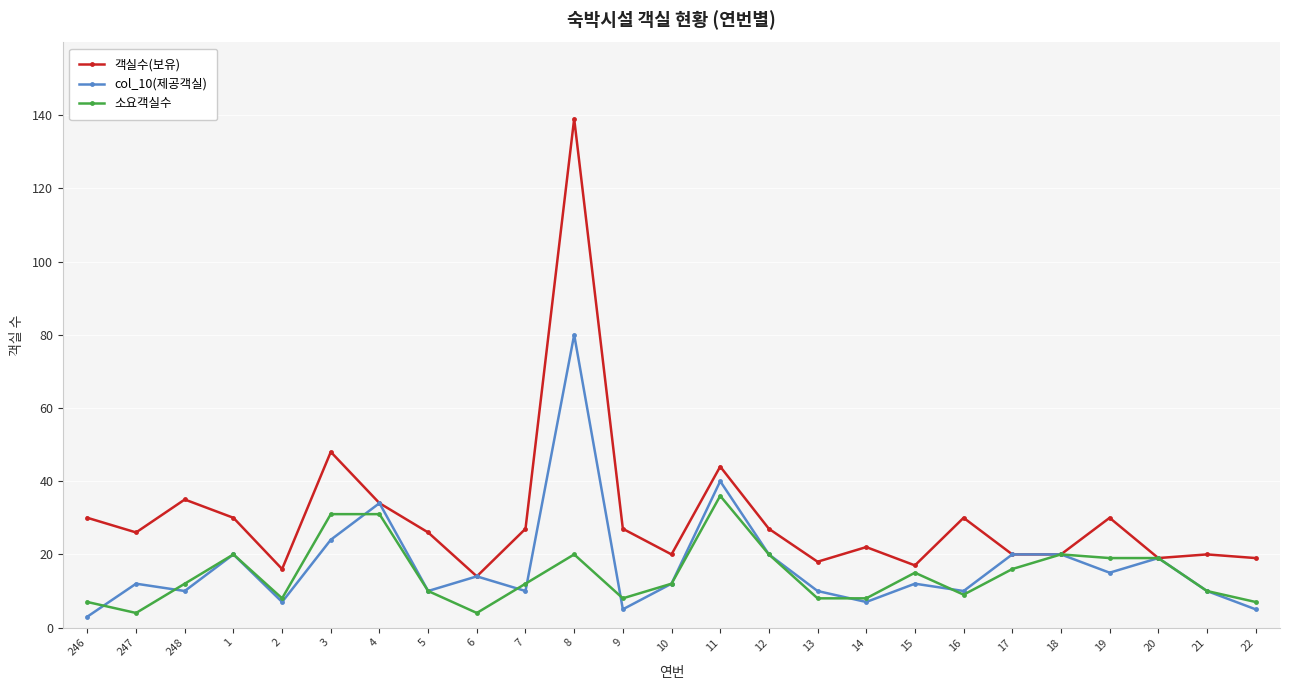

At which label does 객실수(보유) reach its peak?

8